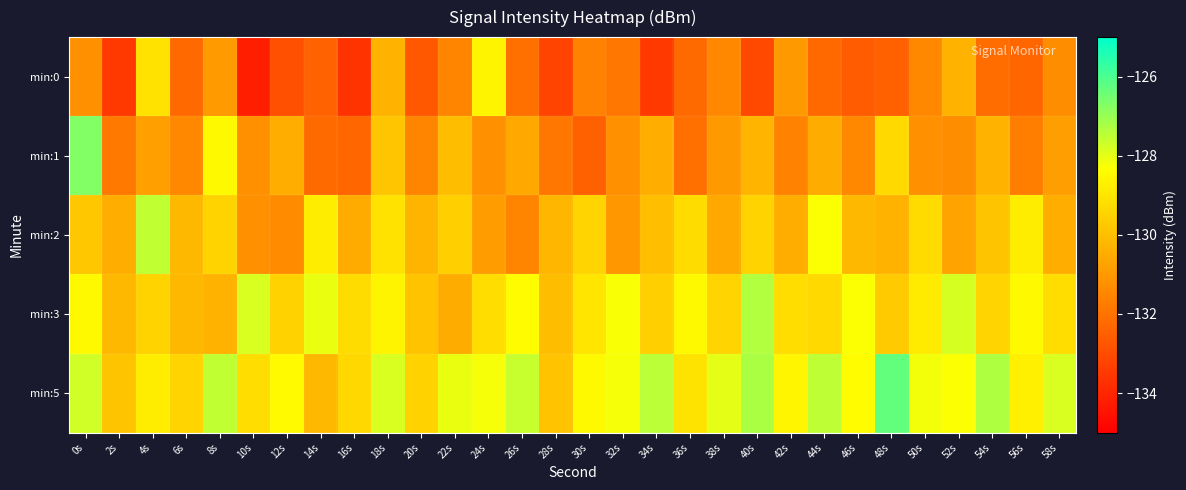

Between 2s and 20s, which series saw the biggest shift?

min:0